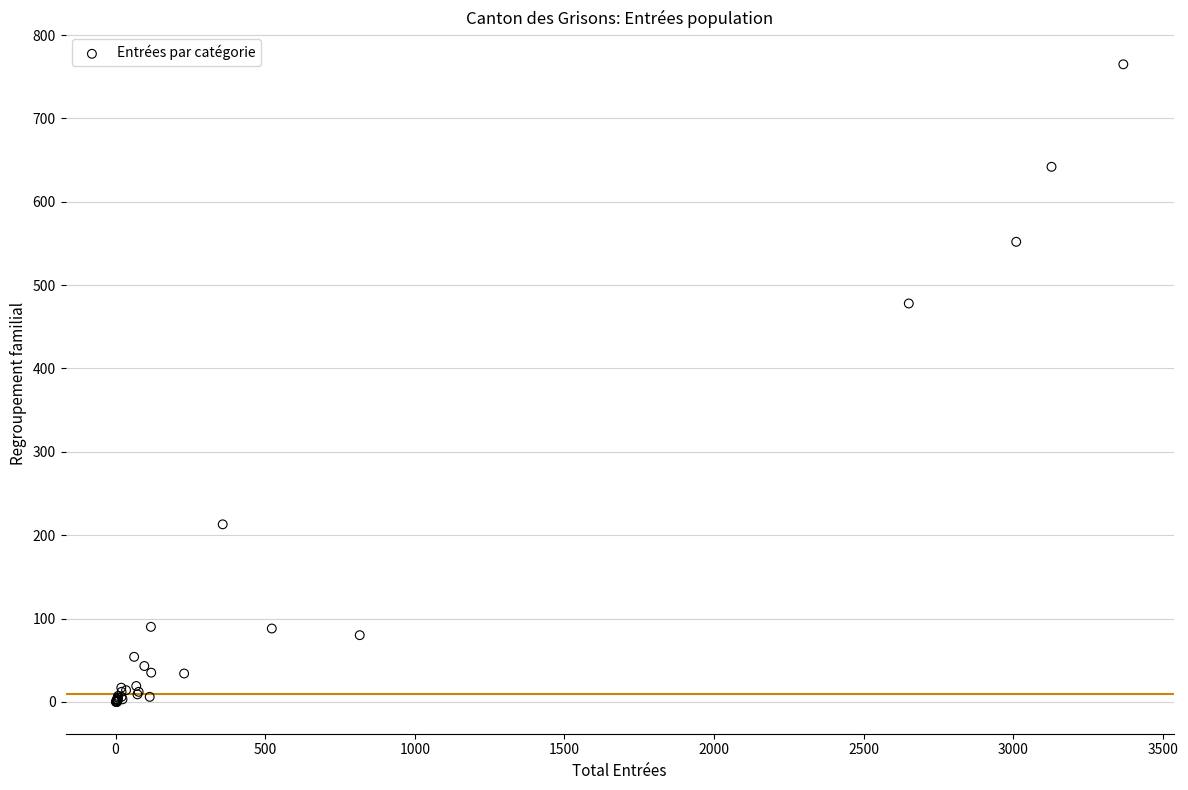

What Y value in the scatter plot is closest to 382?

478